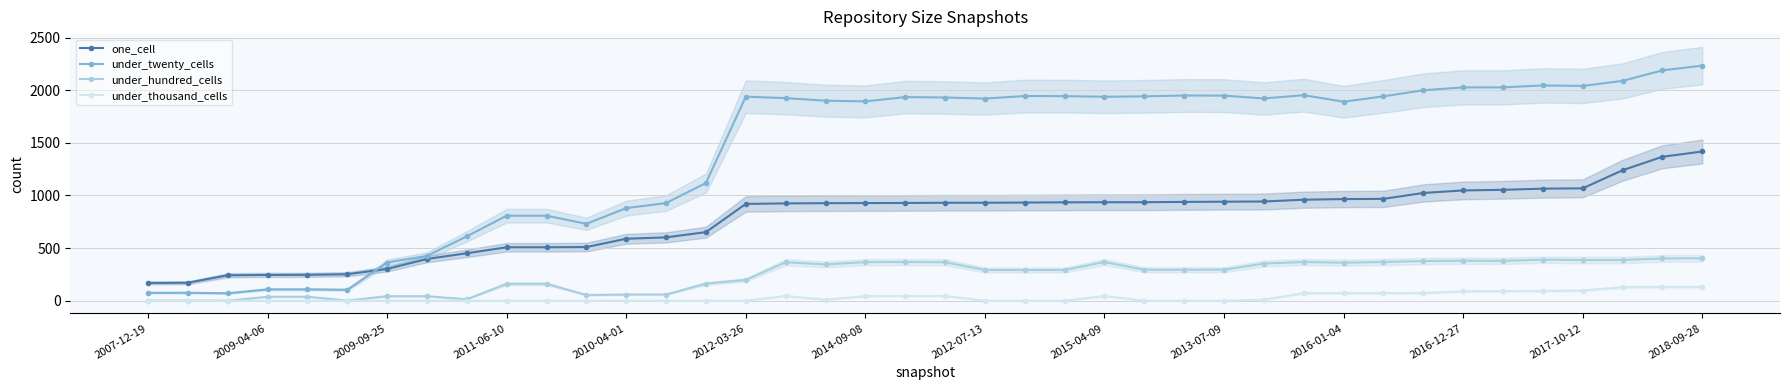

In under_twenty_cells, how many points are higher than both neighbors (excluding endpoints)?

7